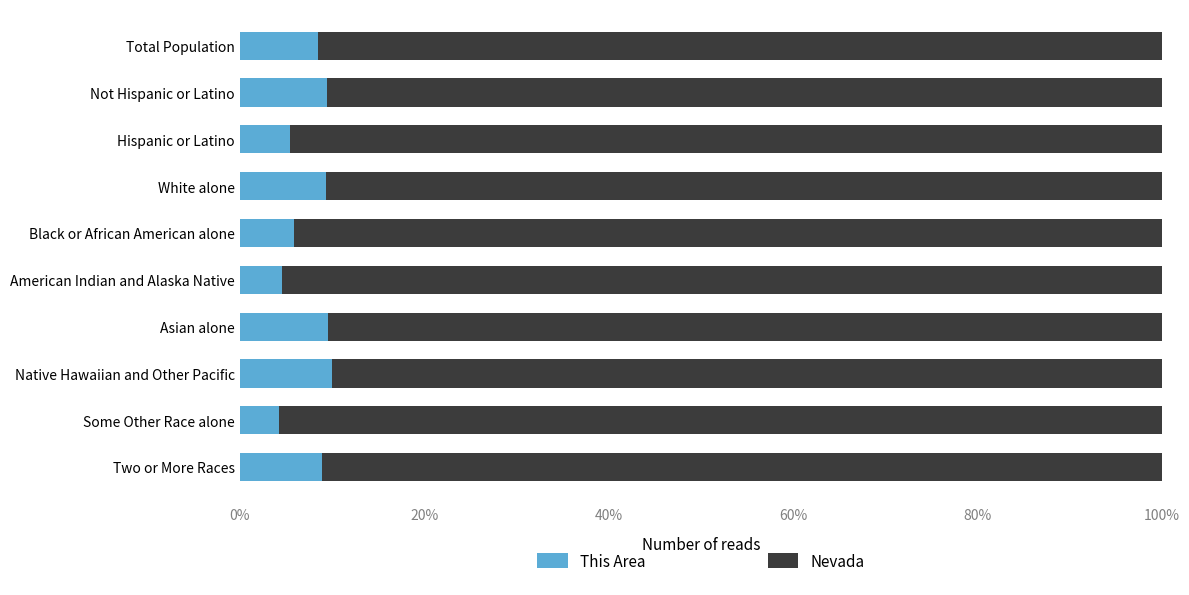

What are all the series names shown in the legend?

This Area, Nevada